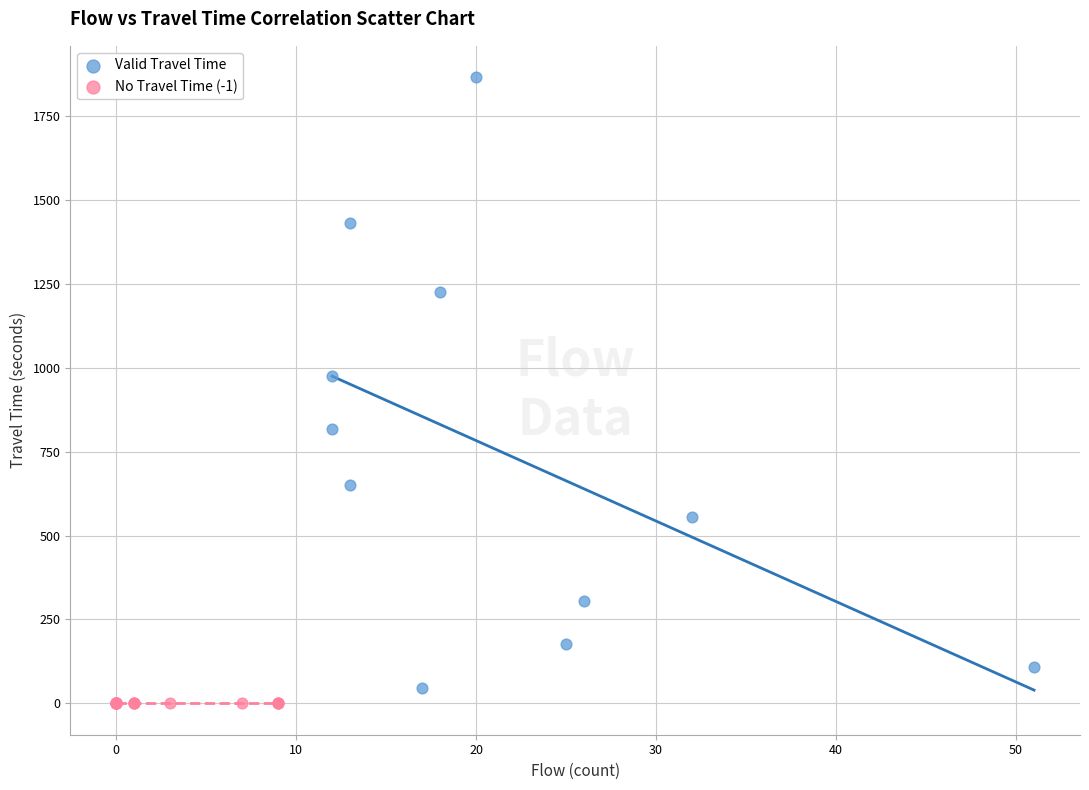

What are all the series names shown in the legend?

Valid Travel Time, No Travel Time (-1)